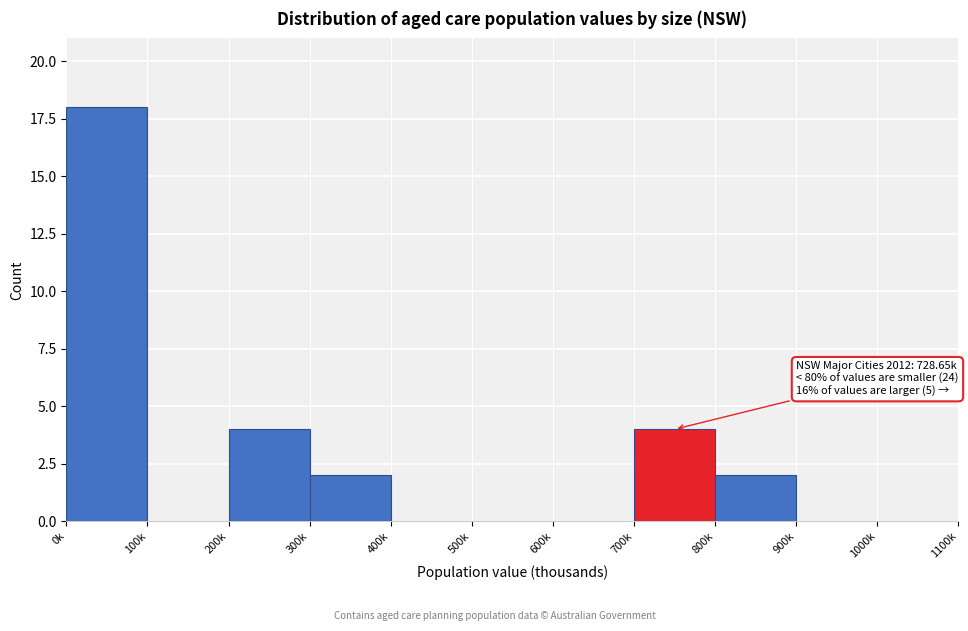

Reading left to right, extract all data points from this chart.

0k=18	100k=0	200k=4	300k=2	400k=0	500k=0	600k=0	700k=4	800k=2	900k=0	1000k=0